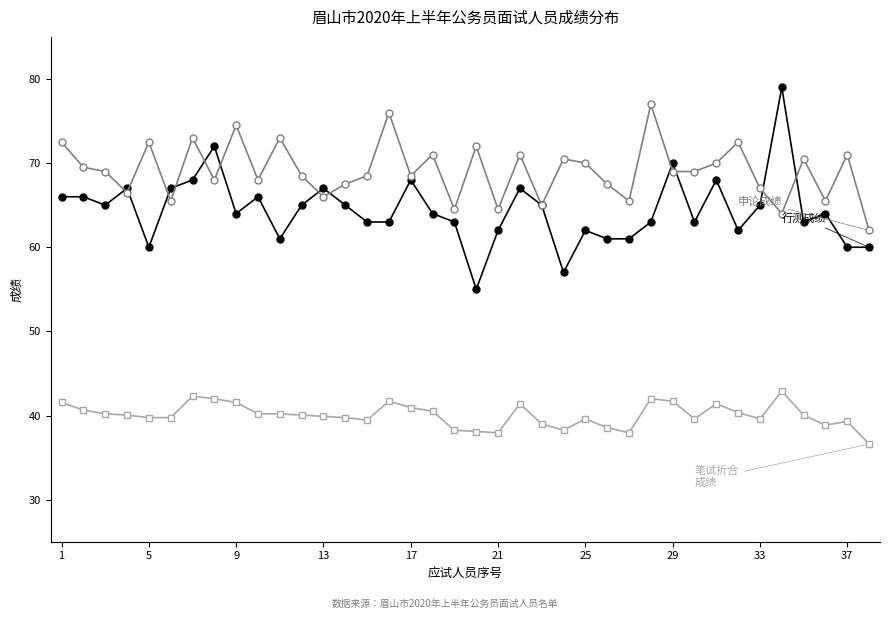

What is the maximum value shown in the chart?

79.0